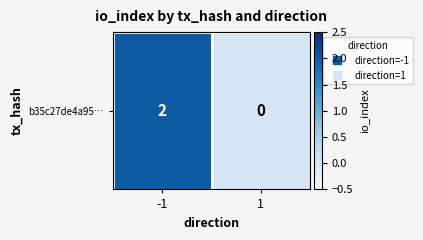

What is the sum of the values at 1 and -1?

2